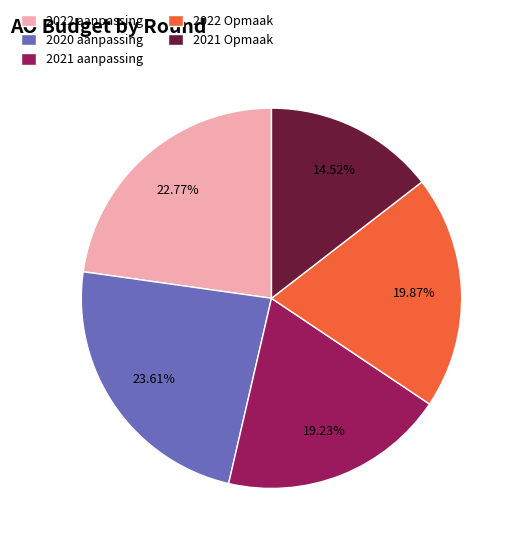

Do 2021 aanpassing and 2022 Opmaak together represent more than half of the pie?

No